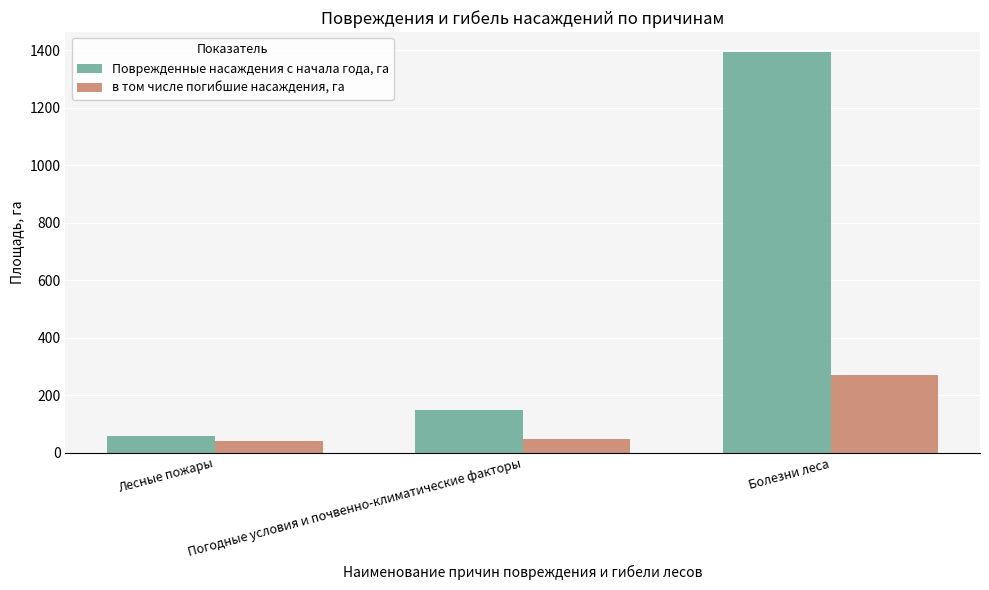

Which series has the largest range (max minus min)?

Поврежденные насаждения с начала года, га